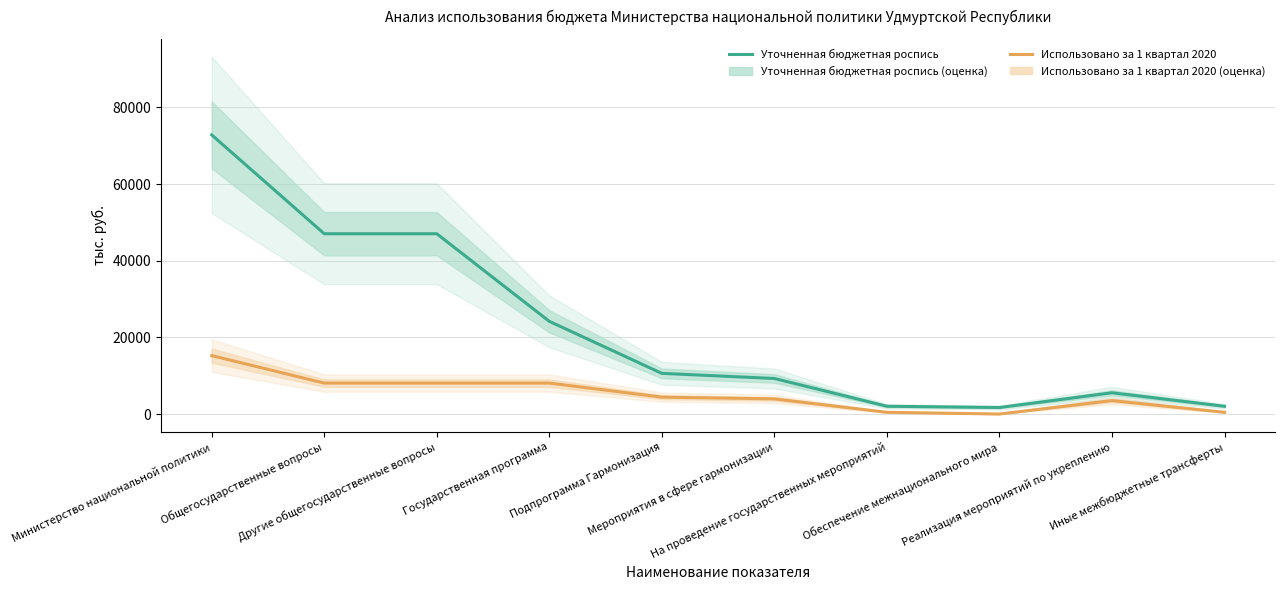

What is the value of the Уточненная бюджетная роспись point at the 8th from the left?

1702.2